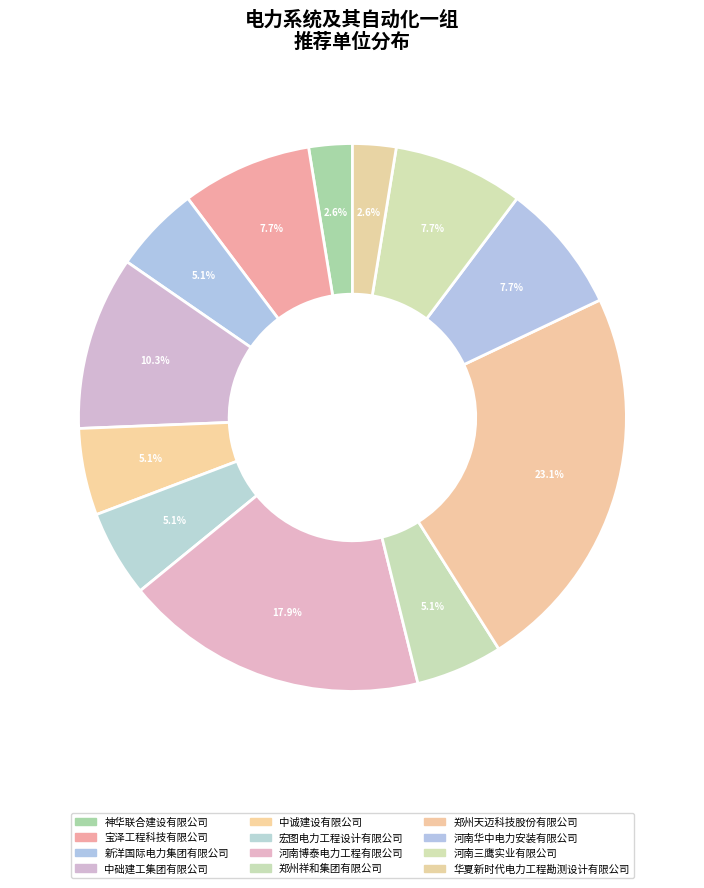

What percentage do 中础建工集团有限公司 and 中诚建设有限公司 together represent?

15.4%